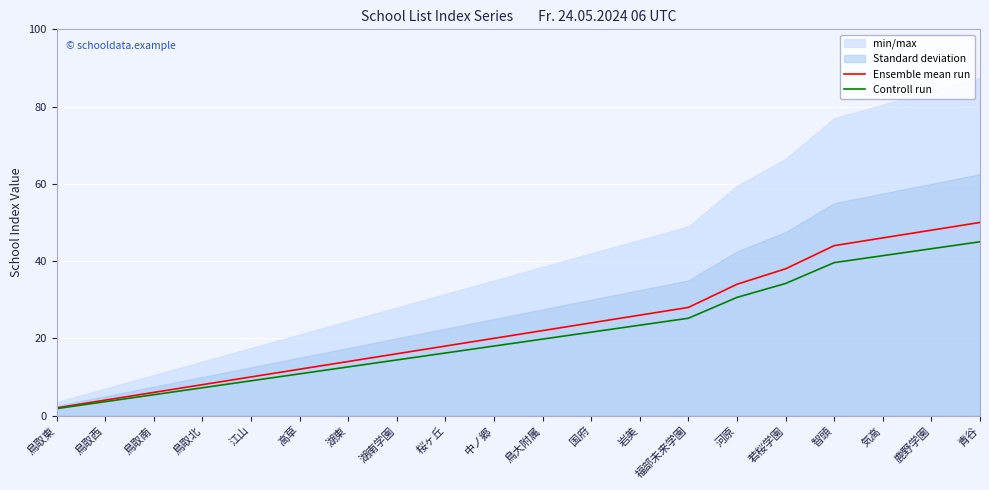

Reading right to left, what are all the values shown in this chart?

Ensemble mean run: 50.0	48.0	46.0	44.0	38.0	34.0	28.0	26.0	24.0	22.0	20.0	18.0	16.0	14.0	12.0	10.0	8.0	6.0	4.0	2.0
Controll run: 45.0	43.2	41.4	39.6	34.2	30.6	25.2	23.4	21.6	19.8	18.0	16.2	14.4	12.6	10.8	9.0	7.2	5.4	3.6	1.8